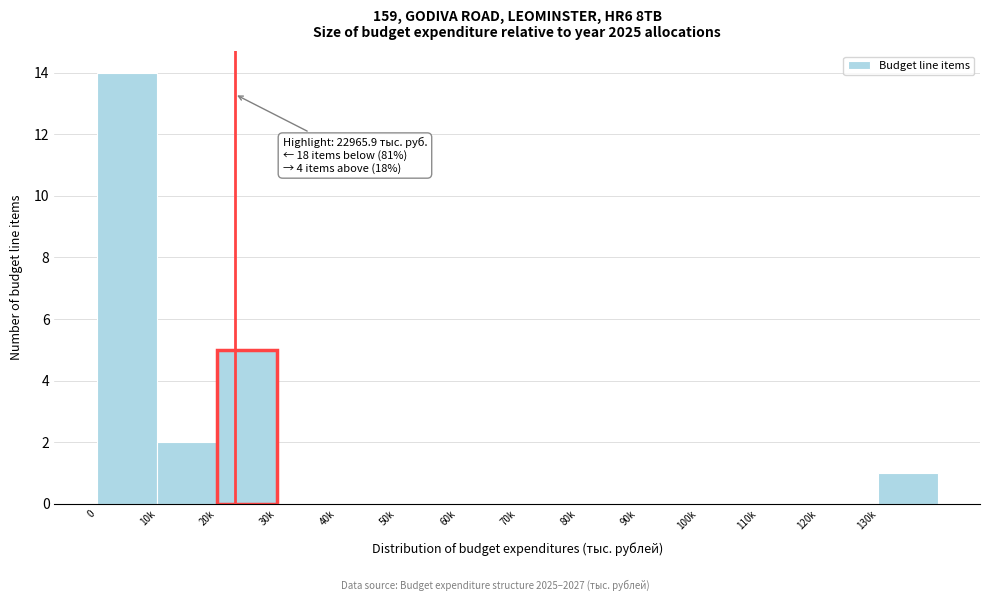

Reading left to right, what are all the values shown in this chart?

0=14	10k=2	20k=5	30k=0	40k=0	50k=0	60k=0	70k=0	80k=0	90k=0	100k=0	110k=0	120k=0	130k=1